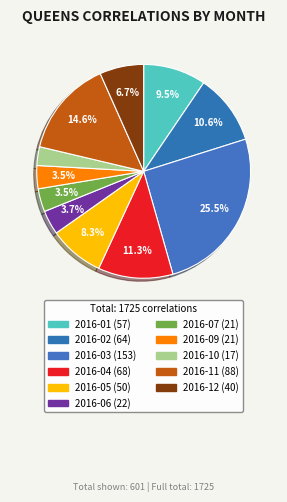

Is it true that 2016-02 is 25% of the pie?

False